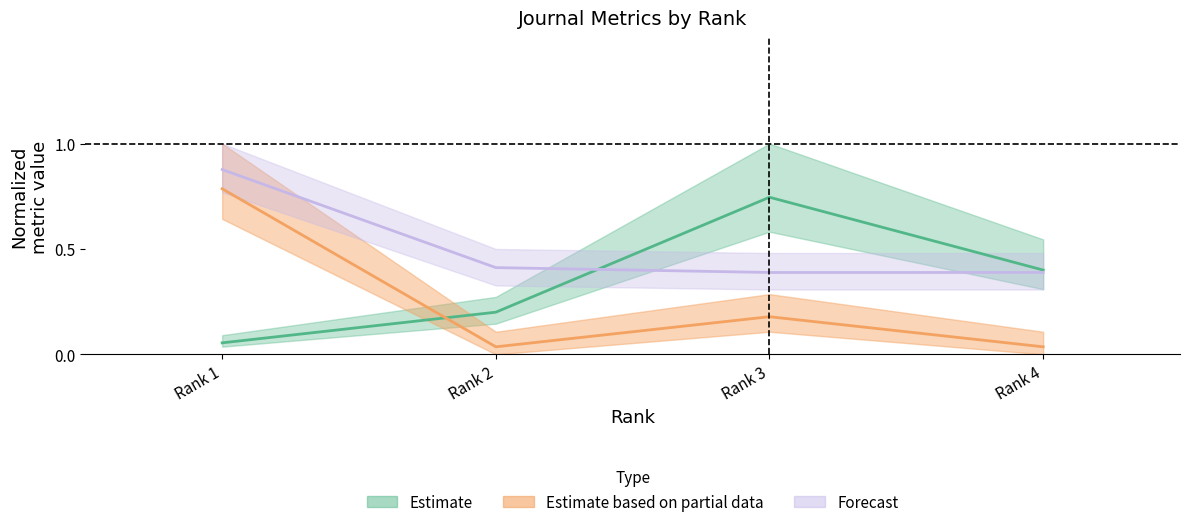

Does the chart display data point markers on the line(s)?

No